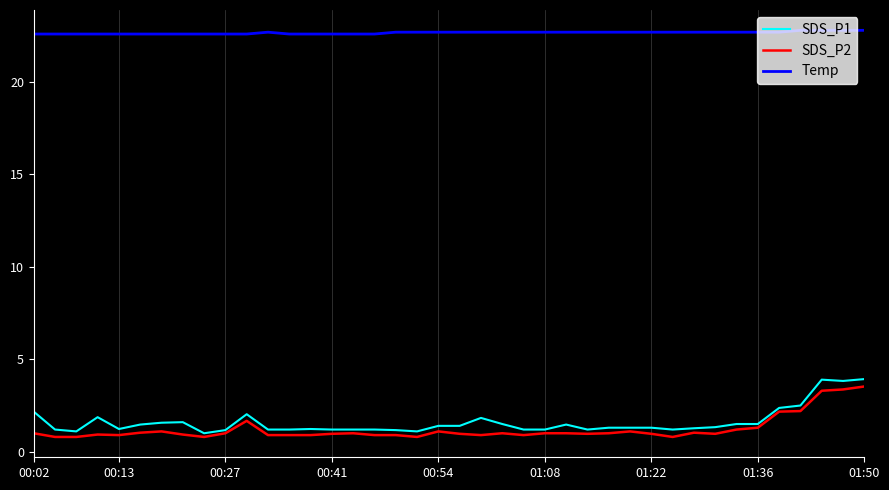

True or false: SDS_P2 and Temp cross at least once.

False